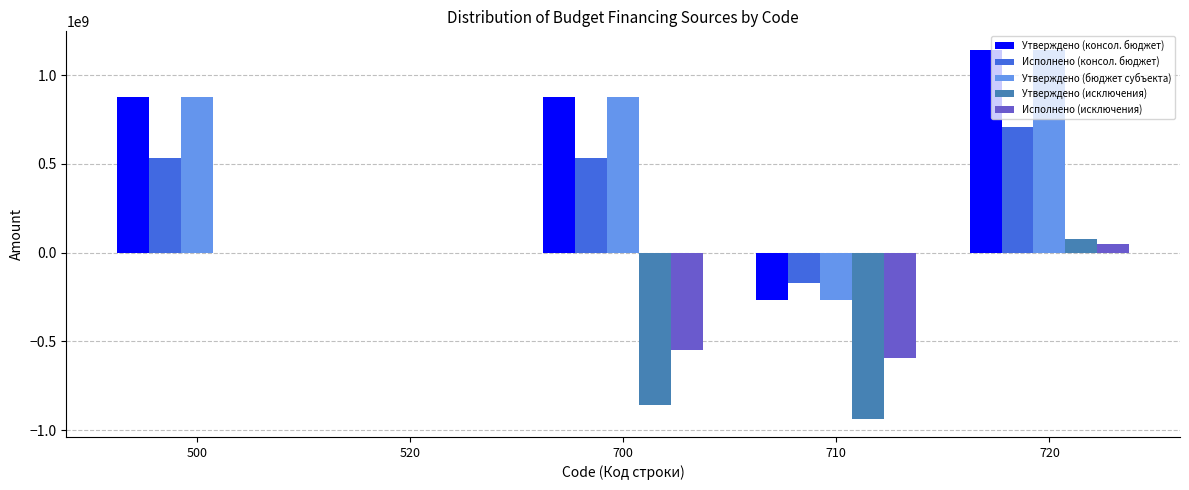

Is the value of Утверждено (консол. бюджет) at 500 greater than the value of Исполнено (консол. бюджет) at 710?

Yes